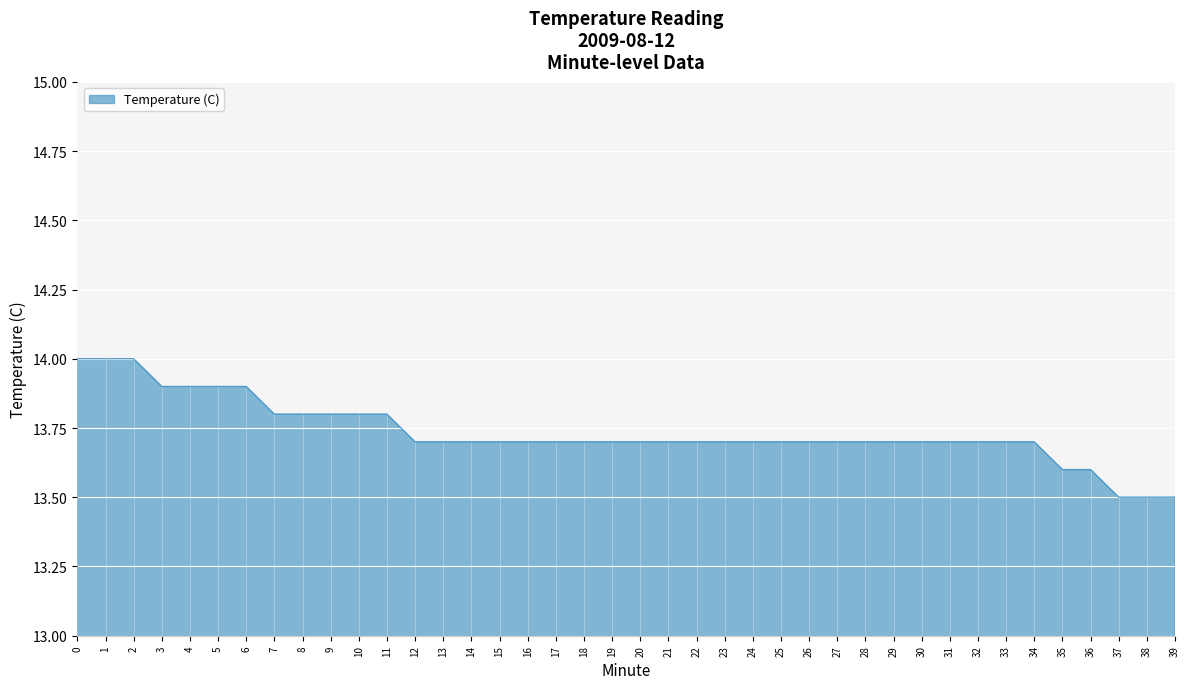

What is the difference between the maximum and minimum values?

0.5